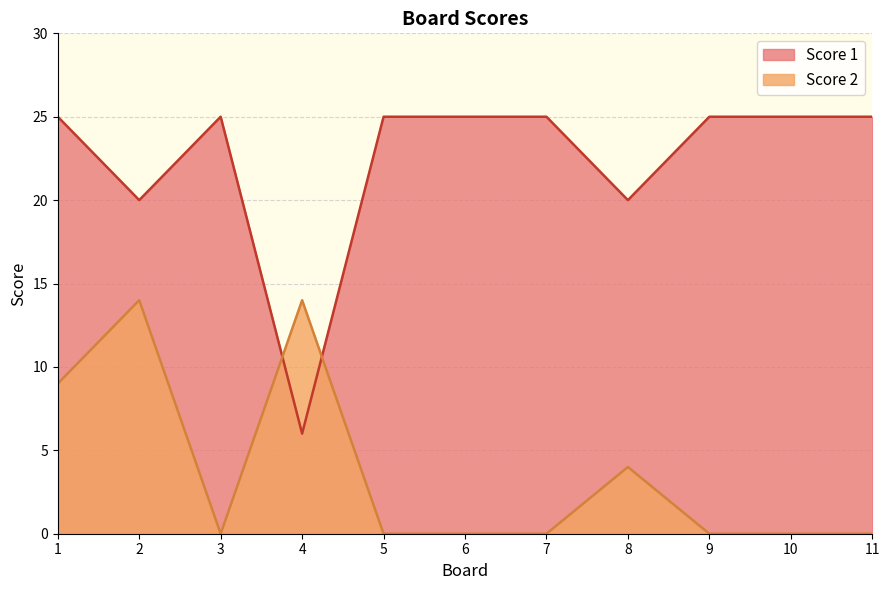

What is the maximum value for Score 1?

25